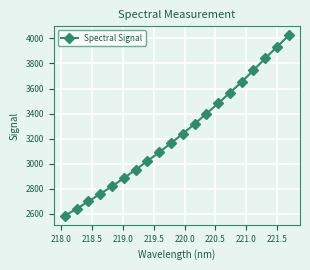

Reading left to right, transcribe all the data shown in this chart.

2585.4	2641.6	2699.6	2760.1	2820.9	2885.1	2952.8	3021.4	3091.4	3164.3	3239.2	3317.0	3399.1	3481.3	3566.1	3652.5	3745.7	3841.0	3932.3	4023.8